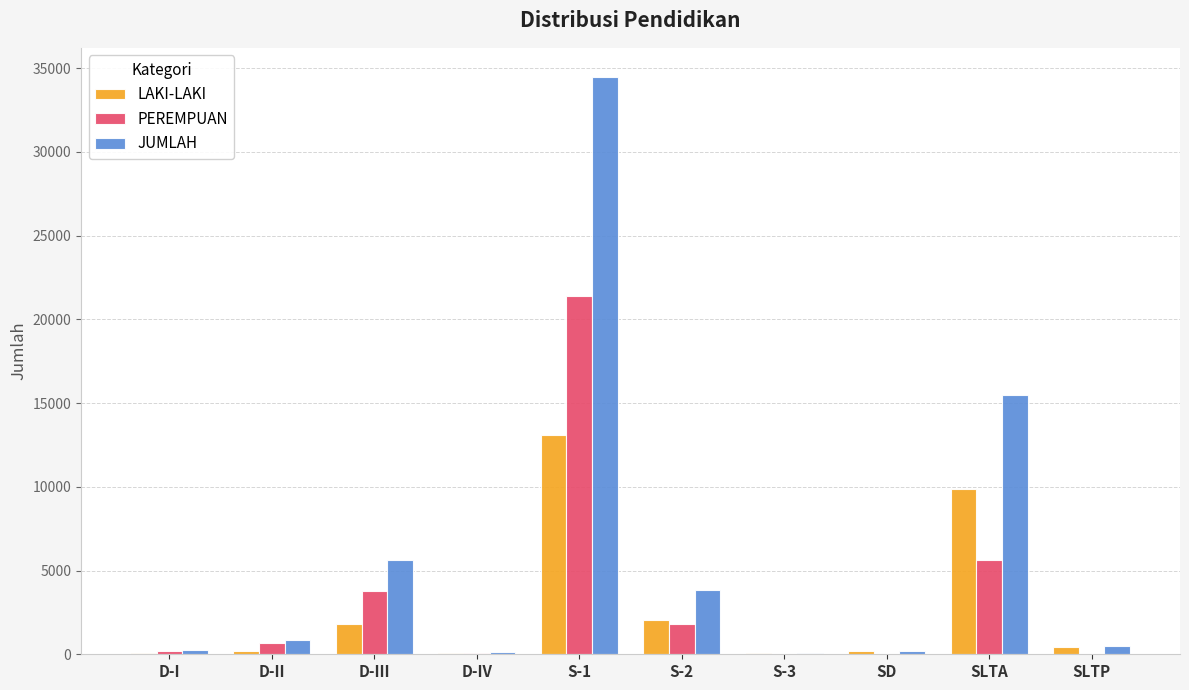

What is the sum of the LAKI-LAKI values at D-I and D-IV?

126